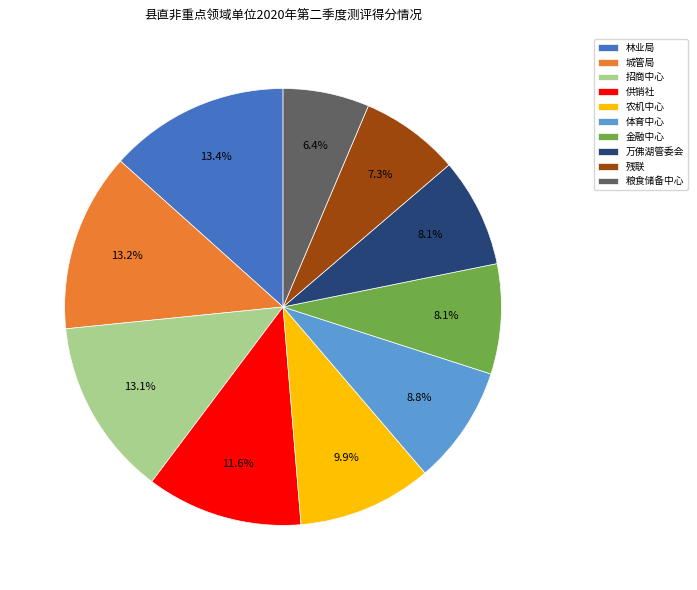

Does any single category account for the majority?

No